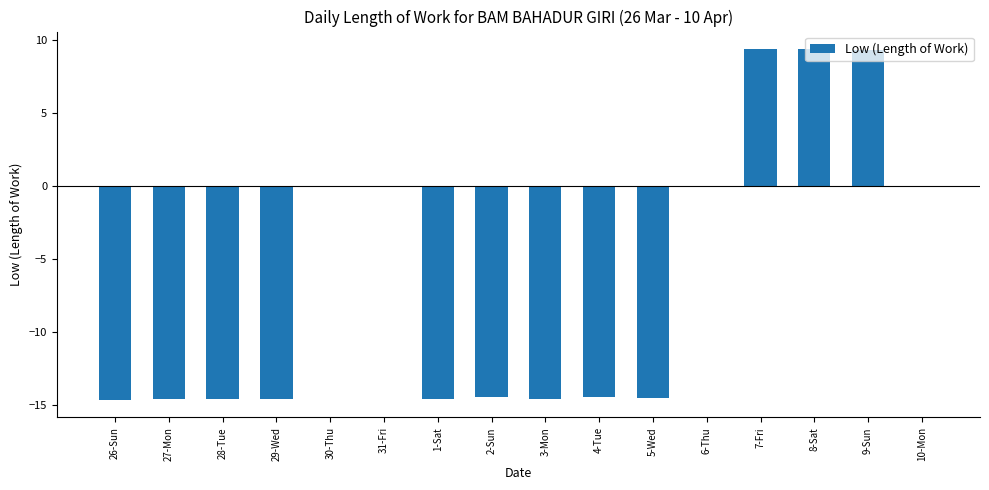

What is the maximum value shown in the chart?

9.4